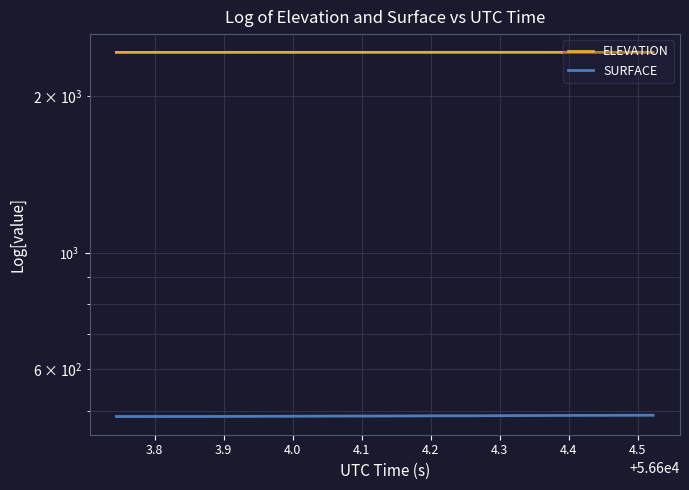

Reading left to right, what are all the values shown in this chart?

ELEVATION: 2423.5	2423.5	2423.5	2423.6	2423.6	2423.6	2423.7	2423.7	2423.7	2423.8	2423.8	2423.8	2423.9	2423.9	2423.9	2424.0	2424.0	2424.0	2424.1	2424.1
SURFACE: 487.0	487.0	487.0	487.0	487.2	487.3	487.4	487.7	487.9	488.0	488.1	488.4	488.6	488.6	489.0	489.2	489.3	489.4	489.6	489.7